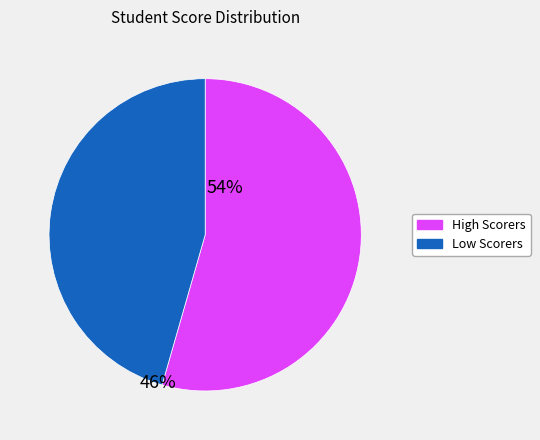

How many slices are in this pie chart?

2